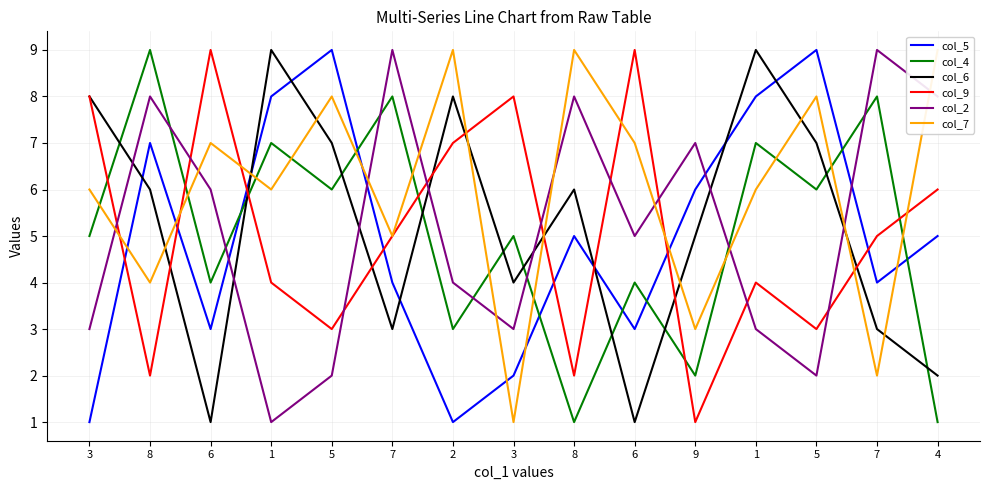

How many values in the col_2 series exceed 5?

7